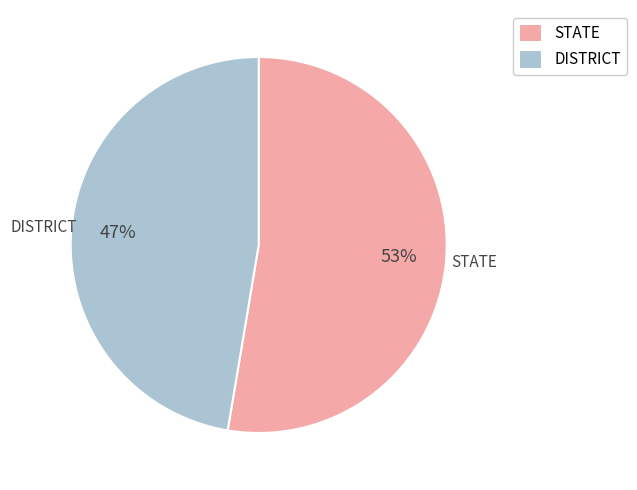

Which slice represents more than half of the pie?

STATE